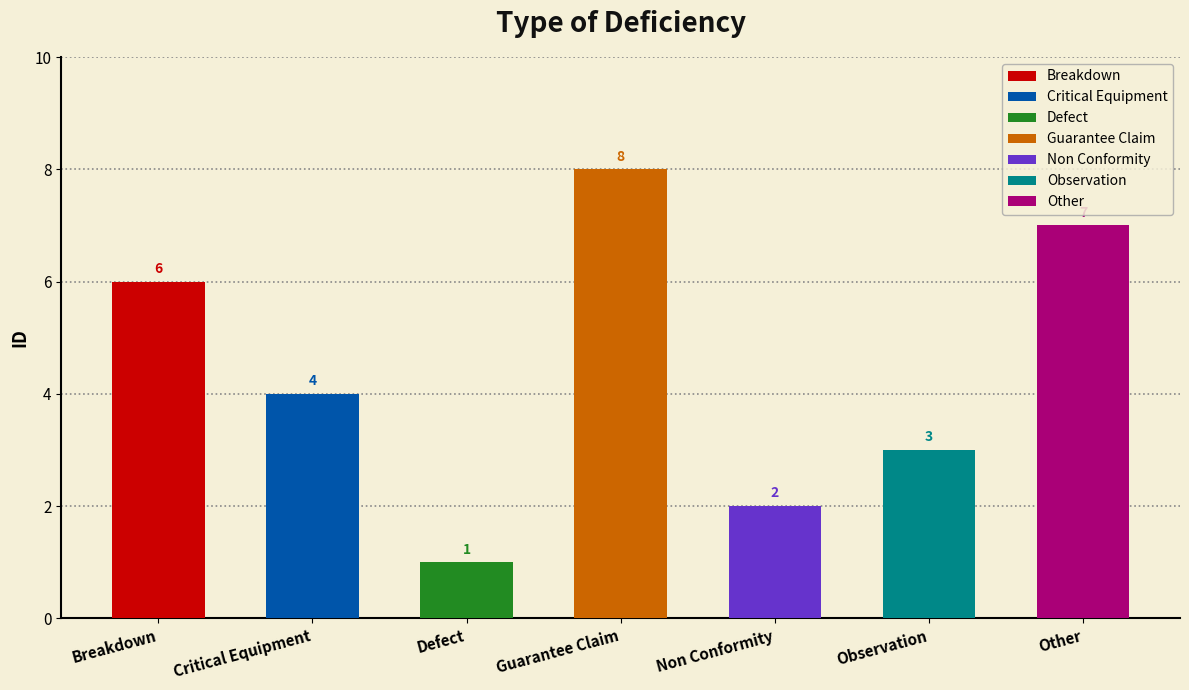

What is the label of the 4th bar from the left?

Guarantee Claim